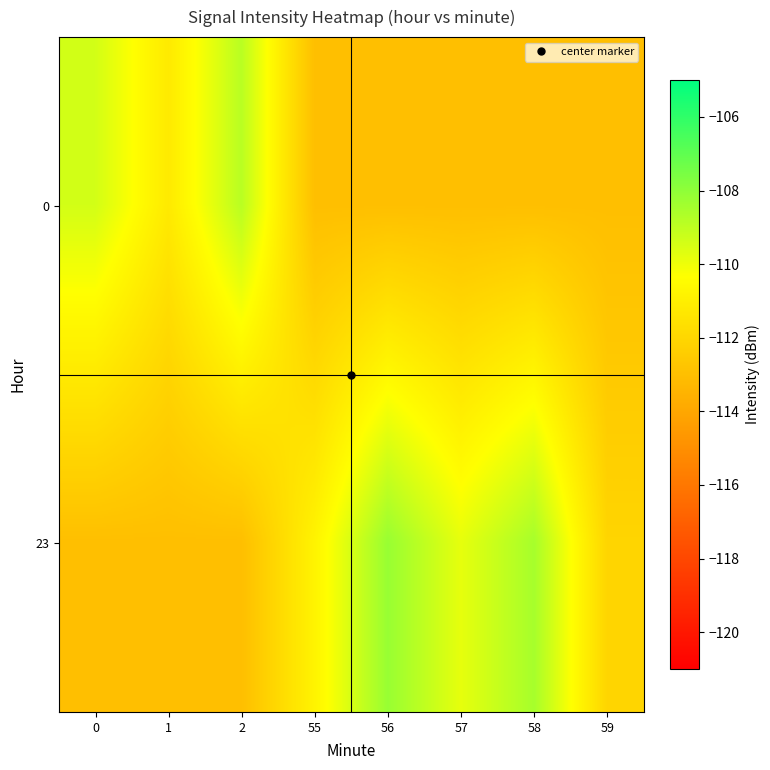

At which category is the sum across all series the highest?

56